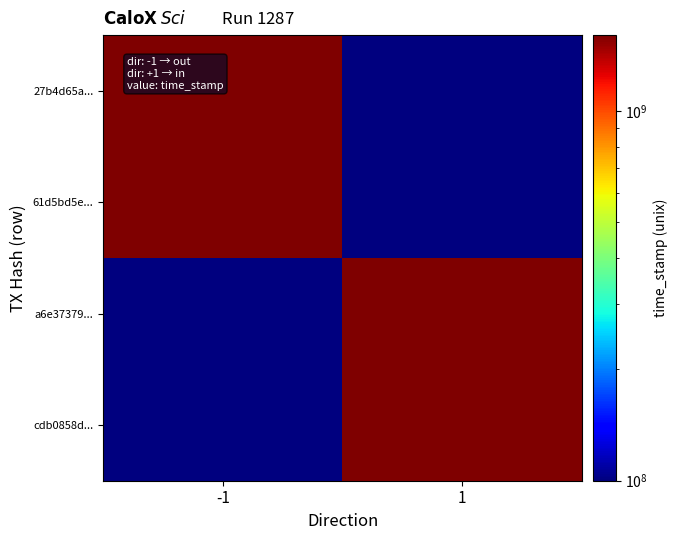

Which label corresponds to the smallest value in the chart?

1